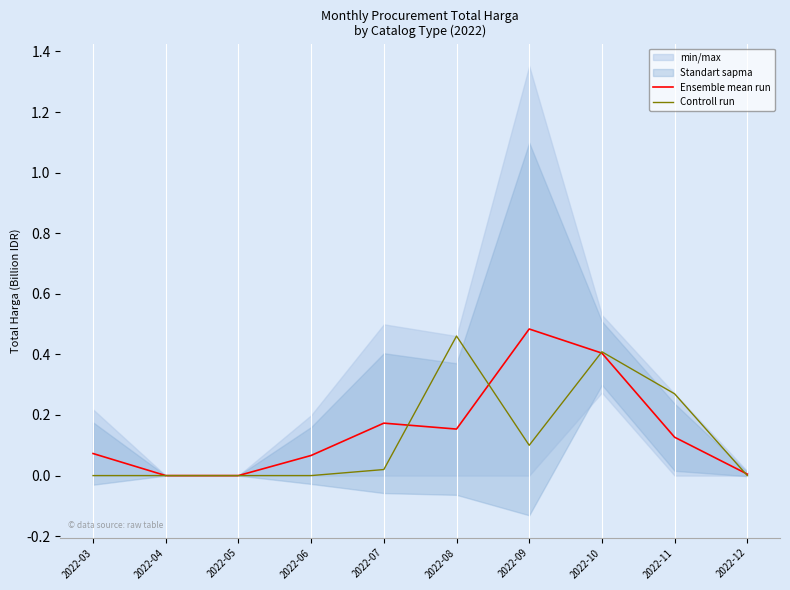

Reading left to right, what are all the values shown in this chart?

Ensemble mean run: 2022-03=0.1	2022-04=0.0	2022-05=0.0	2022-06=0.1	2022-07=0.2	2022-08=0.2	2022-09=0.5	2022-10=0.4	2022-11=0.1	2022-12=0.0
Controll run: 2022-03=0.0	2022-04=0.0	2022-05=0.0	2022-06=0.0	2022-07=0.0	2022-08=0.5	2022-09=0.1	2022-10=0.4	2022-11=0.3	2022-12=0.0